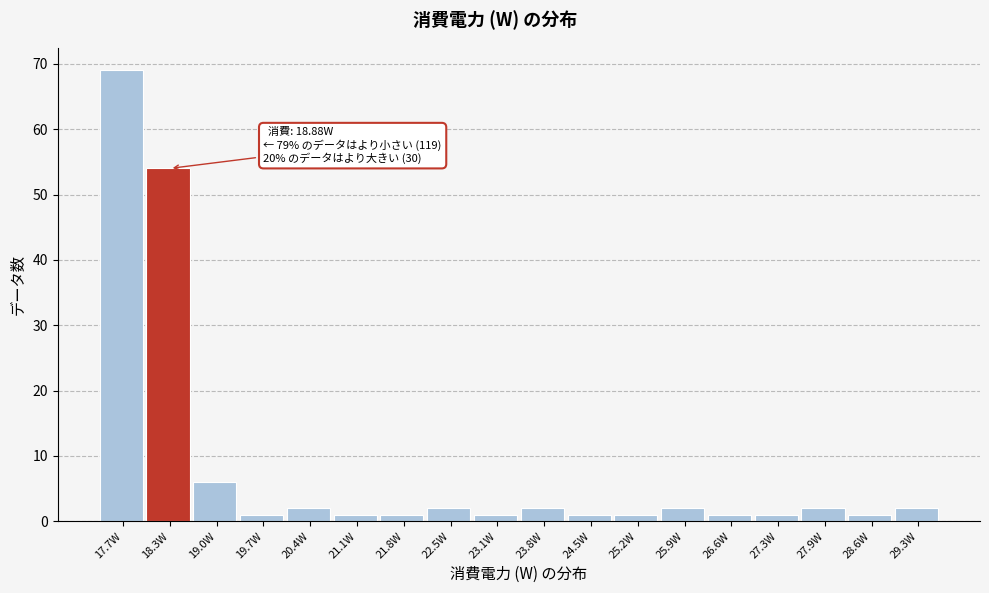

Reading left to right, list all the values displayed in this chart.

17.7W=69	18.3W=54	19.0W=6	19.7W=1	20.4W=2	21.1W=1	21.8W=1	22.5W=2	23.1W=1	23.8W=2	24.5W=1	25.2W=1	25.9W=2	26.6W=1	27.3W=1	27.9W=2	28.6W=1	29.3W=2